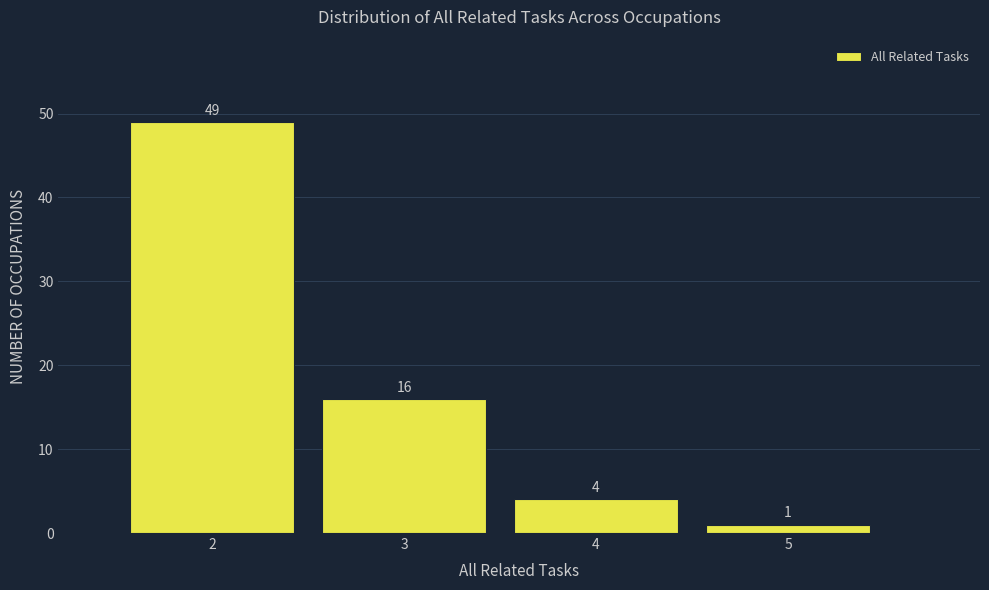

How tall is the bar that spans 2.5 to 3.5 on the x-axis?

16